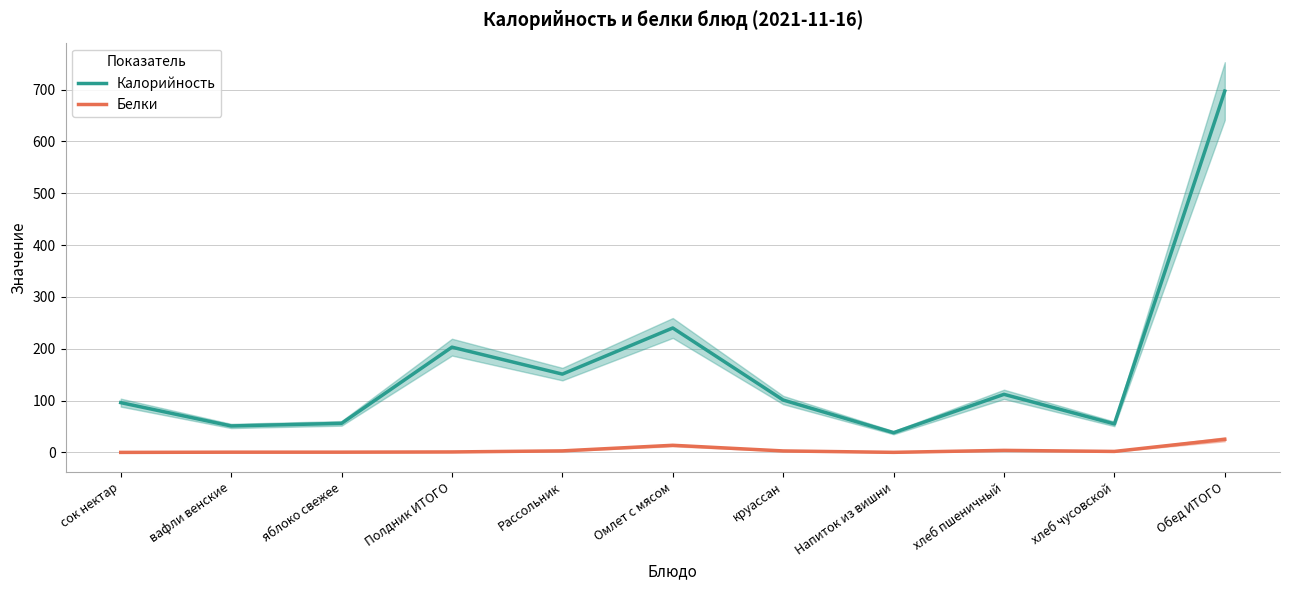

What is the sum of the Калорийность values at сок нектар and Напиток из вишни?

134.0